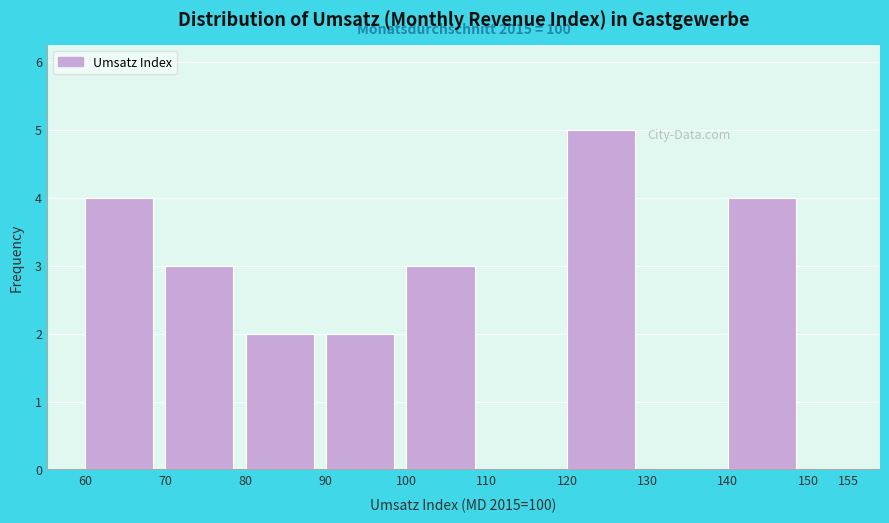

Which range on the x-axis has the tallest bar?

120 to 130